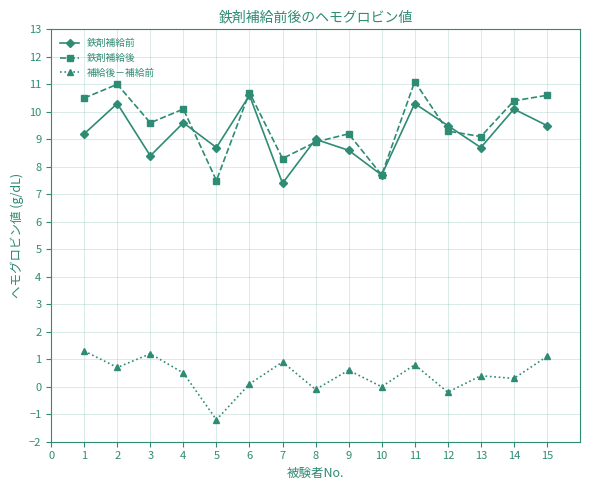

What is the difference between the maximum and minimum values in the 補給後－補給前 series?

2.5